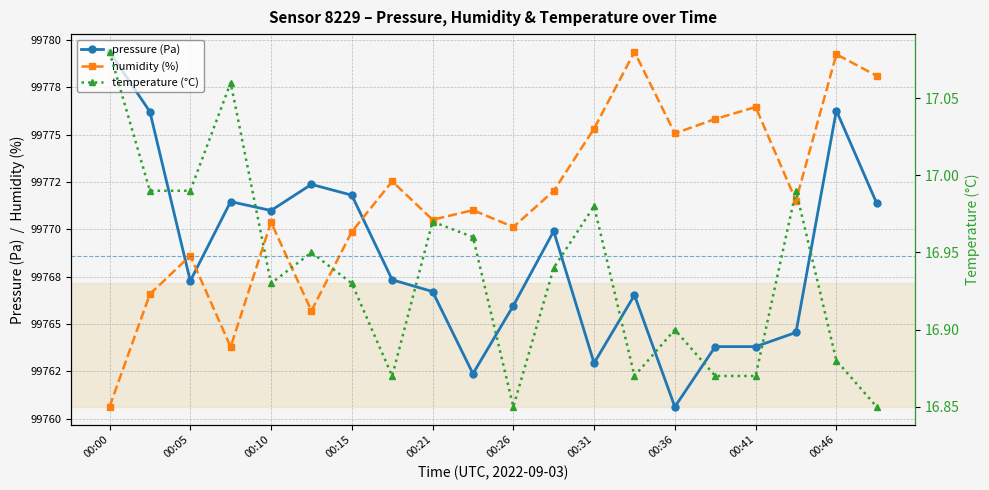

Is this an area chart (filled region under the line)?

No